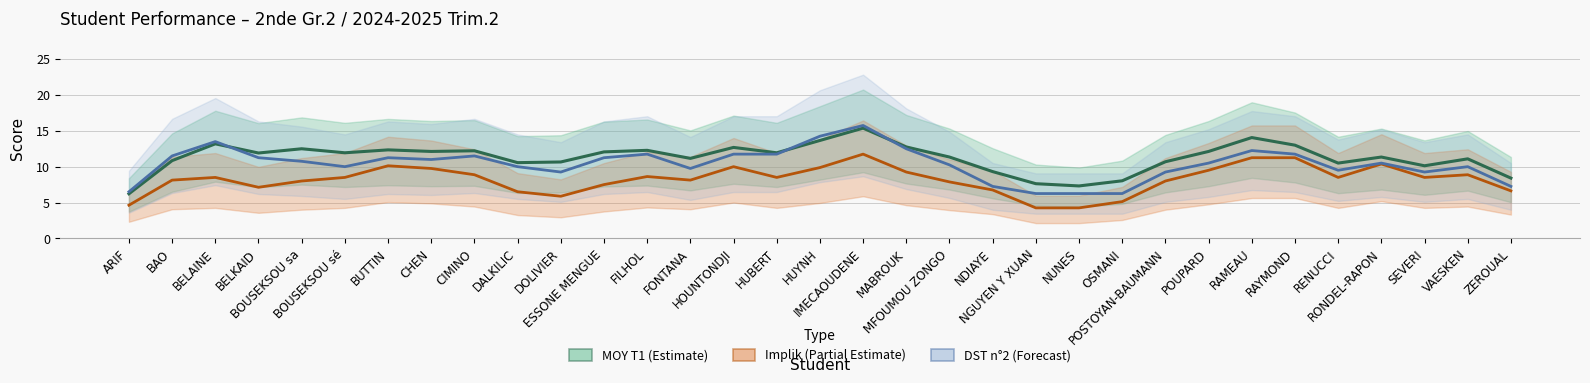

Rank the series by their average value, from lowest to highest.

Implik (Partial Estimate), DST n°2 (Forecast), MOY T1 (Estimate)